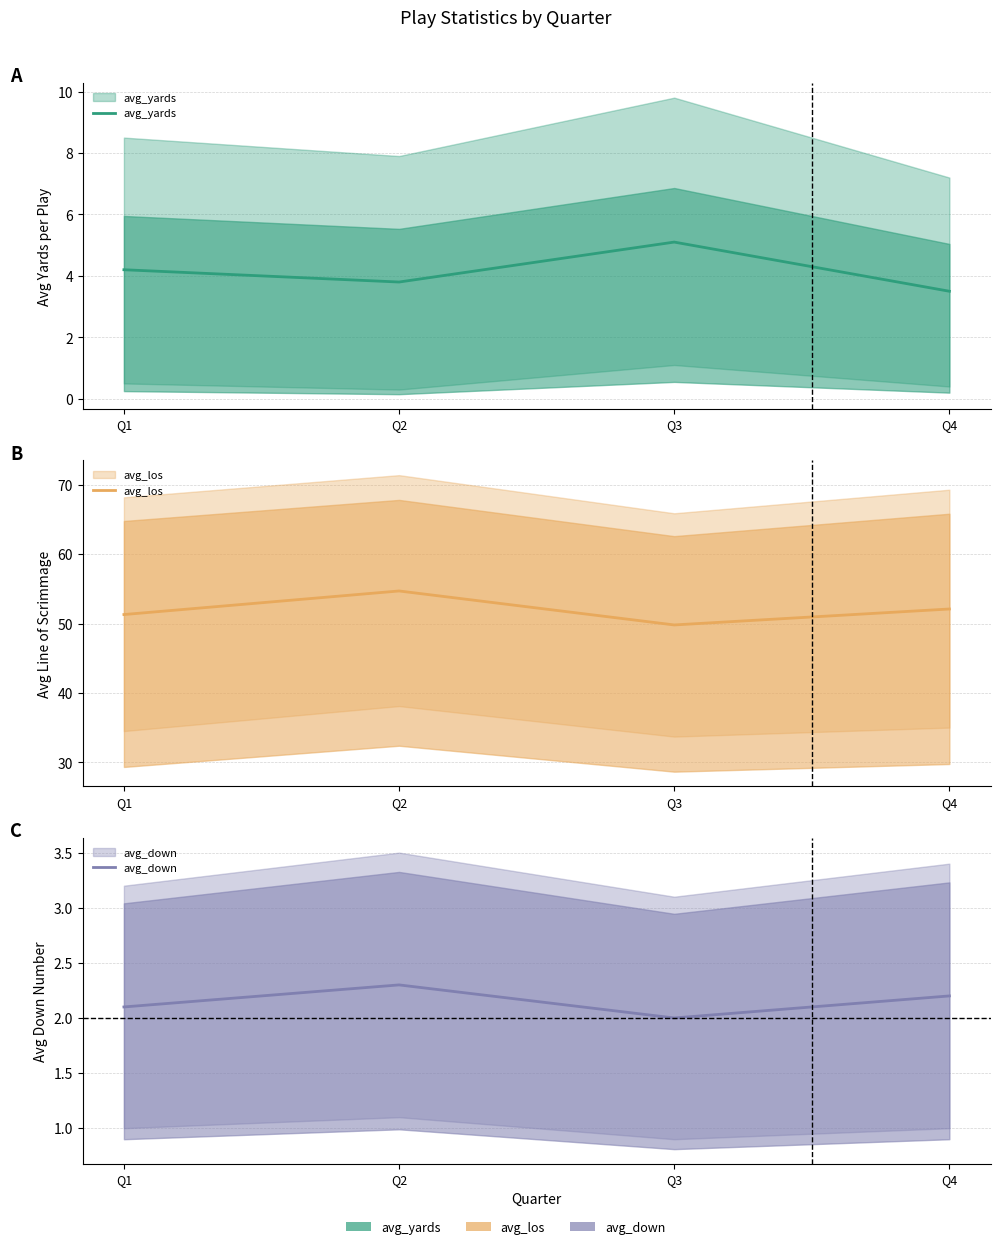

What is the sum of all avg_los values?

207.9